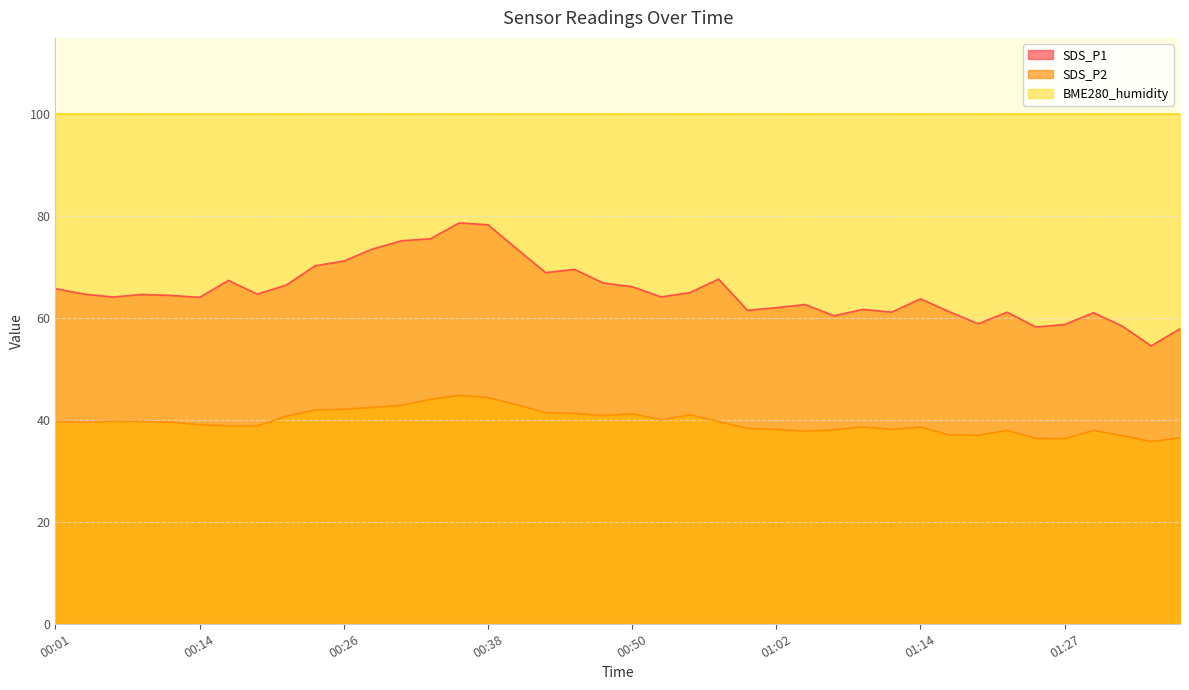

What are all the series names shown in the legend?

SDS_P1, SDS_P2, BME280_humidity